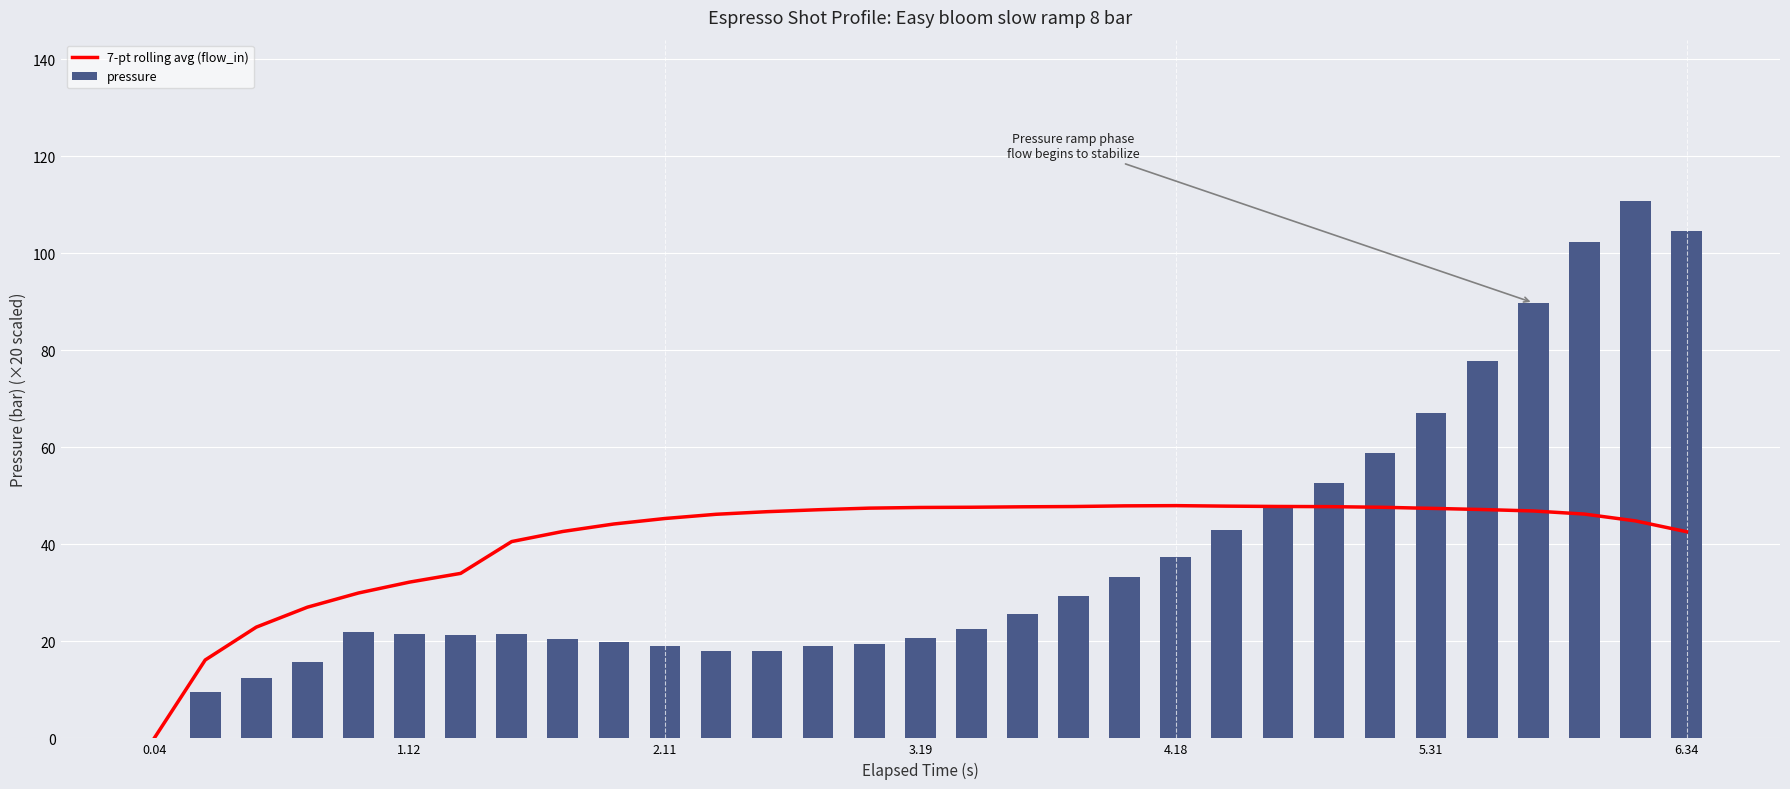

What is the average value of the pressure series?

38.1